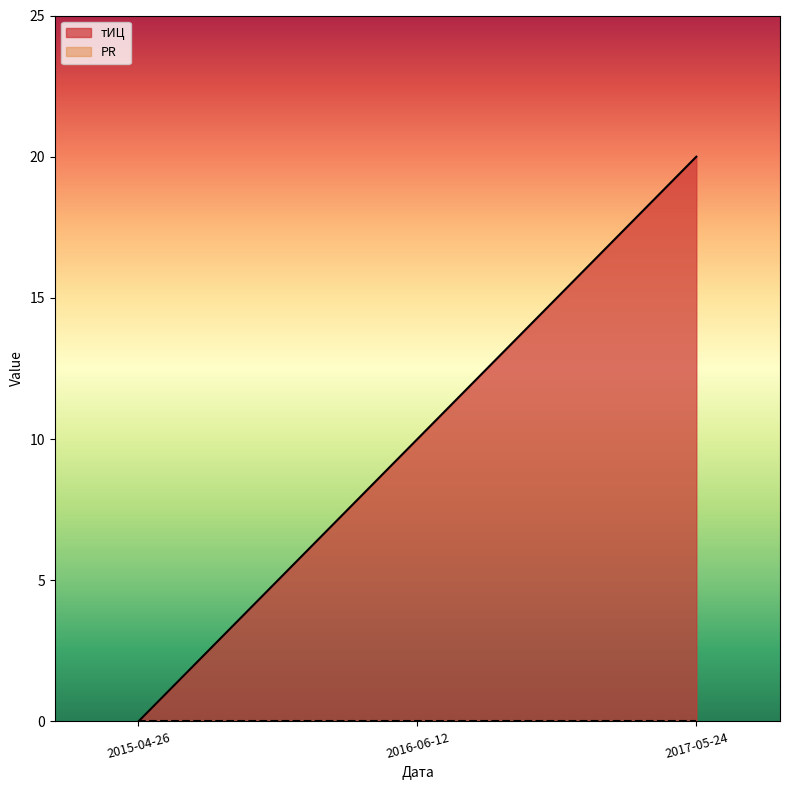

Is it true that тИЦ equals -13 at 2015-04-26?

False